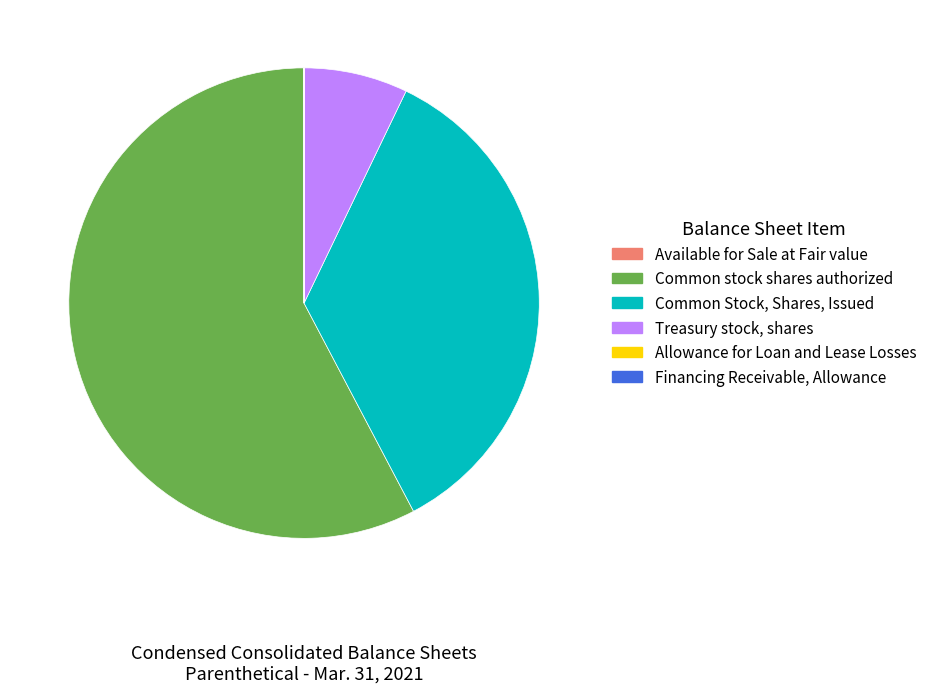

Which slice is the largest?

Common stock shares authorized